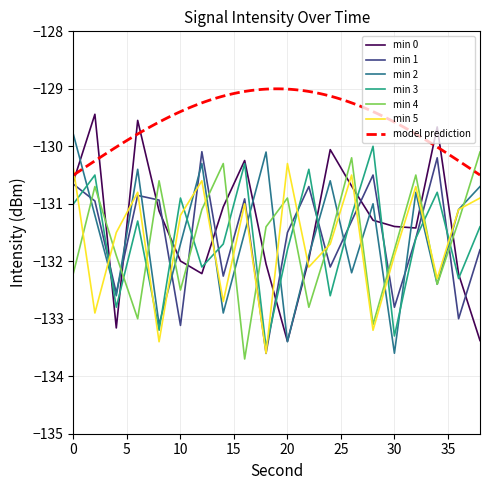

True or false: min 5 has a value of -56.5 at 10.

False